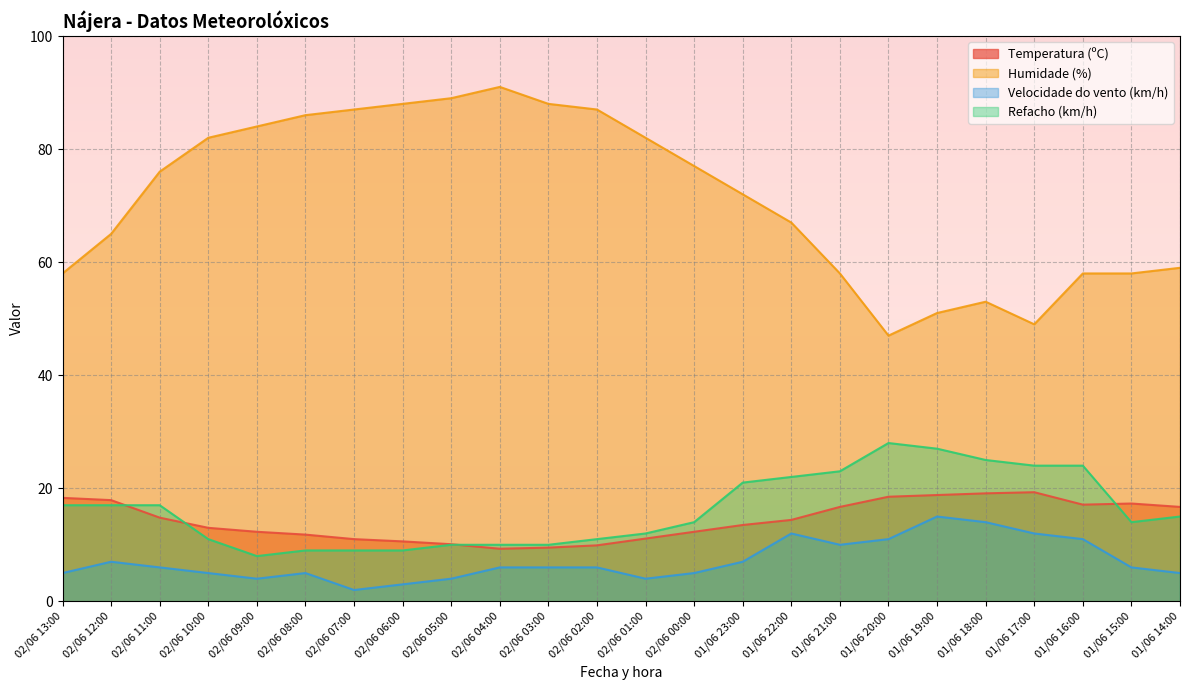

What position from the right is 02/06 02:00?

13